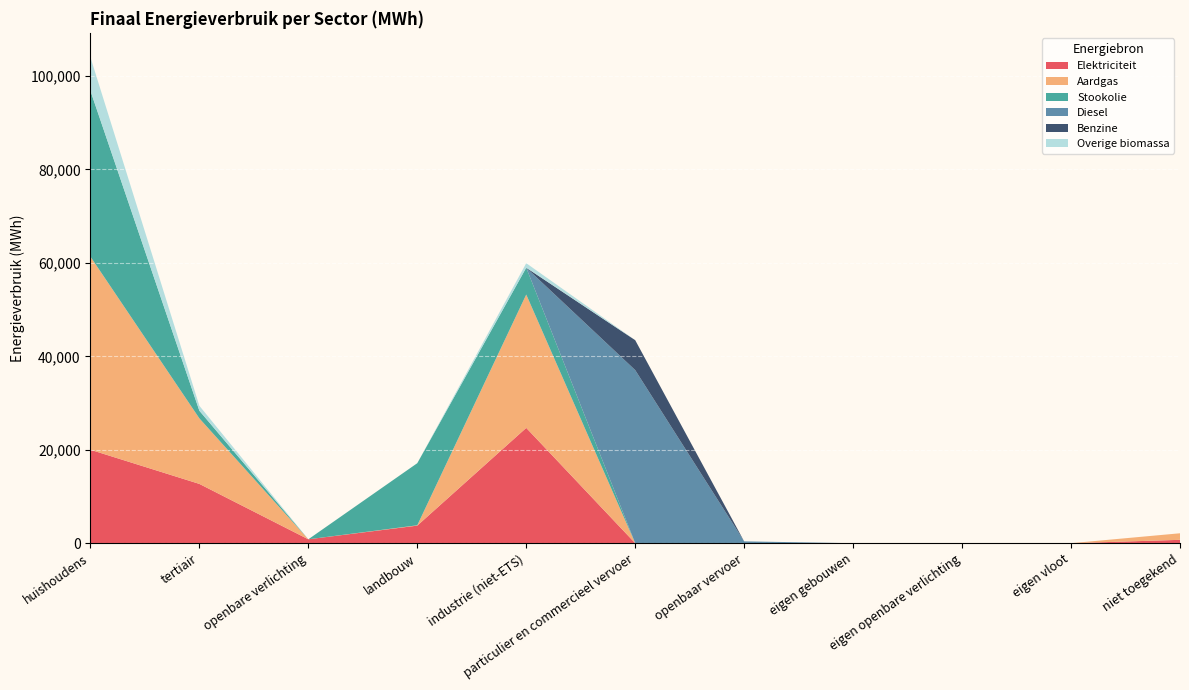

Reading right to left, what are all the values shown in this chart?

Elektriciteit: niet toegekend=720.9	eigen vloot=0.0	eigen openbare verlichting=0.0	eigen gebouwen=0.0	openbaar vervoer=2.0	particulier en commercieel vervoer=3.3	industrie (niet-ETS)=24682.6	landbouw=3762.4	openbare verlichting=834.3	tertiair=12691.7	huishoudens=20001.7
Aardgas: niet toegekend=1403.1	eigen vloot=0.0	eigen openbare verlichting=0.0	eigen gebouwen=0.0	openbaar vervoer=0.0	particulier en commercieel vervoer=3.6	industrie (niet-ETS)=28540.8	landbouw=69.1	openbare verlichting=0.0	tertiair=14031.9	huishoudens=41353.2
Stookolie: niet toegekend=0.0	eigen vloot=0.0	eigen openbare verlichting=0.0	eigen gebouwen=0.0	openbaar vervoer=0.0	particulier en commercieel vervoer=0.0	industrie (niet-ETS)=5752.4	landbouw=13296.4	openbare verlichting=0.0	tertiair=1630.2	huishoudens=35510.4
Diesel: niet toegekend=0.0	eigen vloot=0.0	eigen openbare verlichting=0.0	eigen gebouwen=0.0	openbaar vervoer=391.1	particulier en commercieel vervoer=37046.0	industrie (niet-ETS)=0.0	landbouw=0.0	openbare verlichting=0.0	tertiair=0.0	huishoudens=0.0
Benzine: niet toegekend=0.0	eigen vloot=0.0	eigen openbare verlichting=0.0	eigen gebouwen=0.0	openbaar vervoer=0.0	particulier en commercieel vervoer=6407.7	industrie (niet-ETS)=0.0	landbouw=0.0	openbare verlichting=0.0	tertiair=0.0	huishoudens=0.0
Overige biomassa: niet toegekend=0.0	eigen vloot=0.0	eigen openbare verlichting=0.0	eigen gebouwen=0.0	openbaar vervoer=0.0	particulier en commercieel vervoer=0.0	industrie (niet-ETS)=960.1	landbouw=0.0	openbare verlichting=0.0	tertiair=1061.7	huishoudens=7176.8